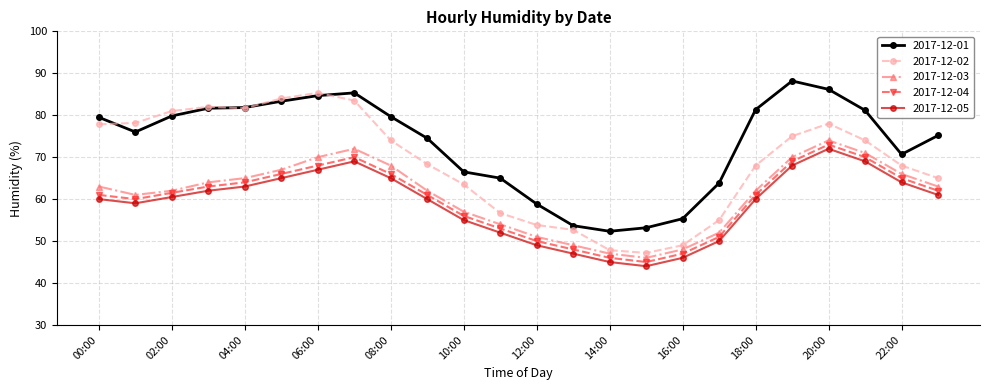

What is the lowest value of the 2017-12-02 series?

47.2